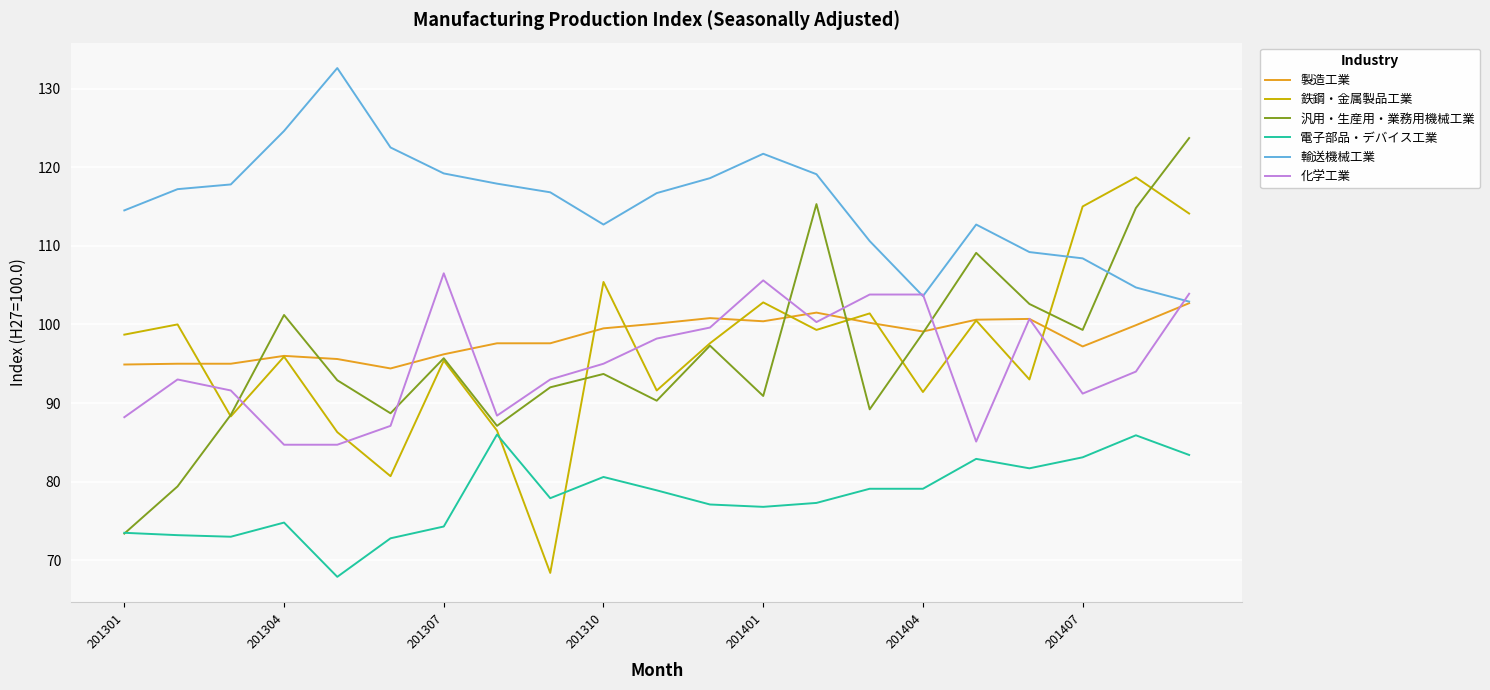

Rank the series by their maximum value, from lowest to highest.

電子部品・デバイス工業, 製造工業, 化学工業, 鉄鋼・金属製品工業, 汎用・生産用・業務用機械工業, 輸送機械工業